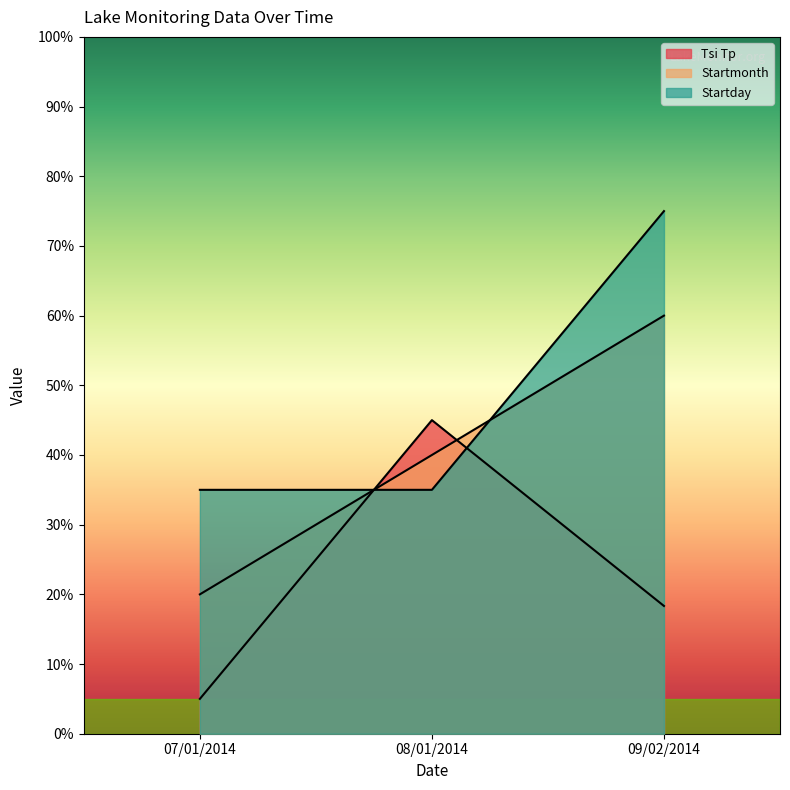

What is the difference between the Startmonth values at 07/01/2014 and 09/02/2014?

40.0